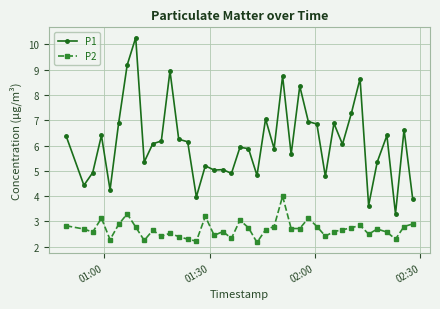

True or false: P2 and P1 intersect in this chart.

False